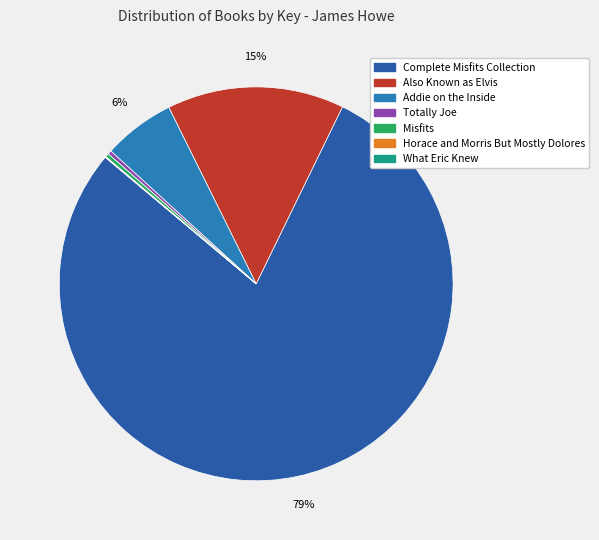

Do Misfits and Complete Misfits Collection together represent more than half of the pie?

Yes